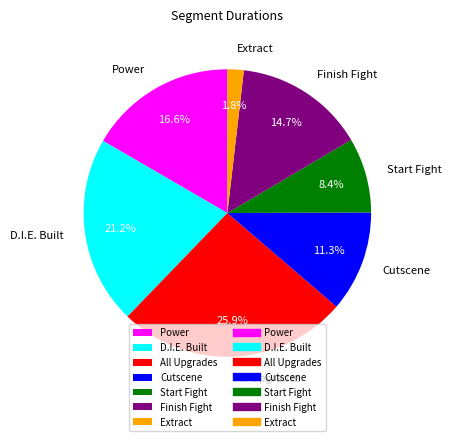

Rank the categories by value from lowest to highest.

Extract, Start Fight, Cutscene, Finish Fight, Power, D.I.E. Built, All Upgrades